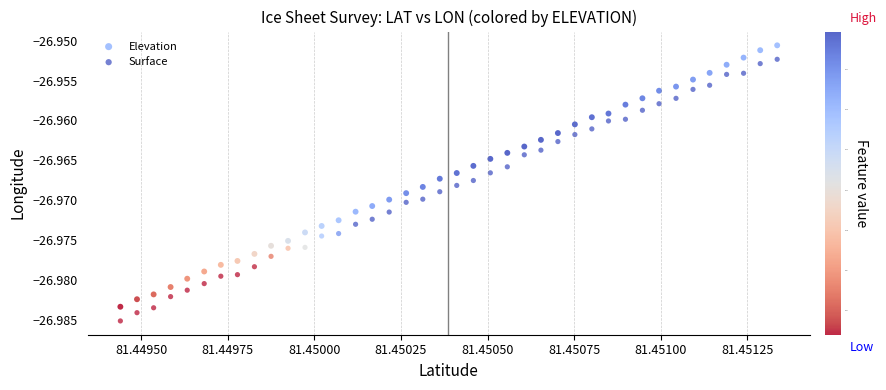

Which series has the largest Y range (max minus min)?

Surface